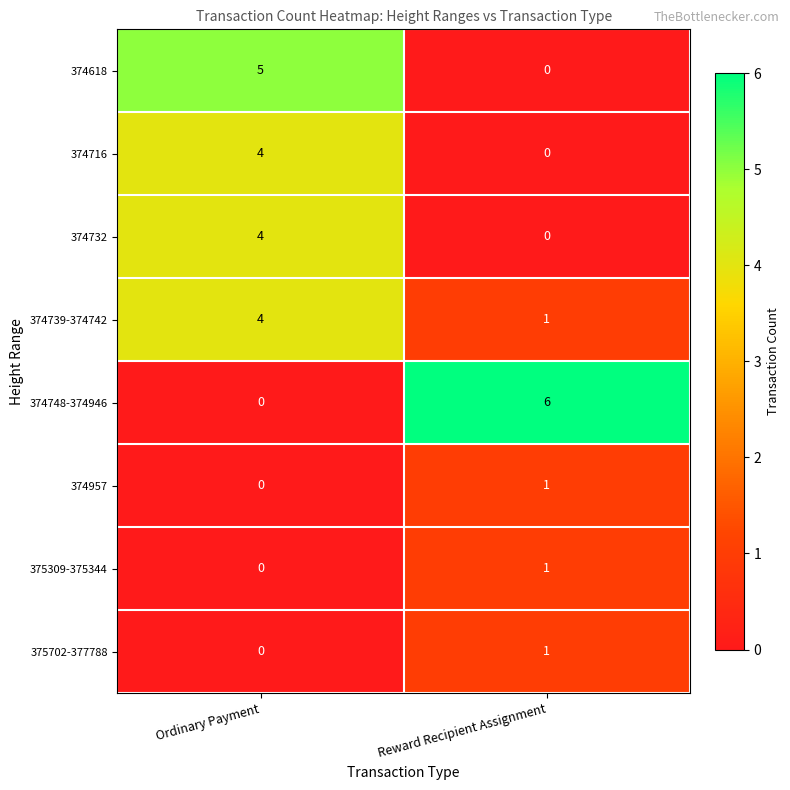

Reading right to left, list all the values displayed in this chart.

374618: Reward Recipient Assignment=0	Ordinary Payment=5
374716: Reward Recipient Assignment=0	Ordinary Payment=4
374732: Reward Recipient Assignment=0	Ordinary Payment=4
374739-374742: Reward Recipient Assignment=1	Ordinary Payment=4
374748-374946: Reward Recipient Assignment=6	Ordinary Payment=0
374957: Reward Recipient Assignment=1	Ordinary Payment=0
375309-375344: Reward Recipient Assignment=1	Ordinary Payment=0
375702-377788: Reward Recipient Assignment=1	Ordinary Payment=0